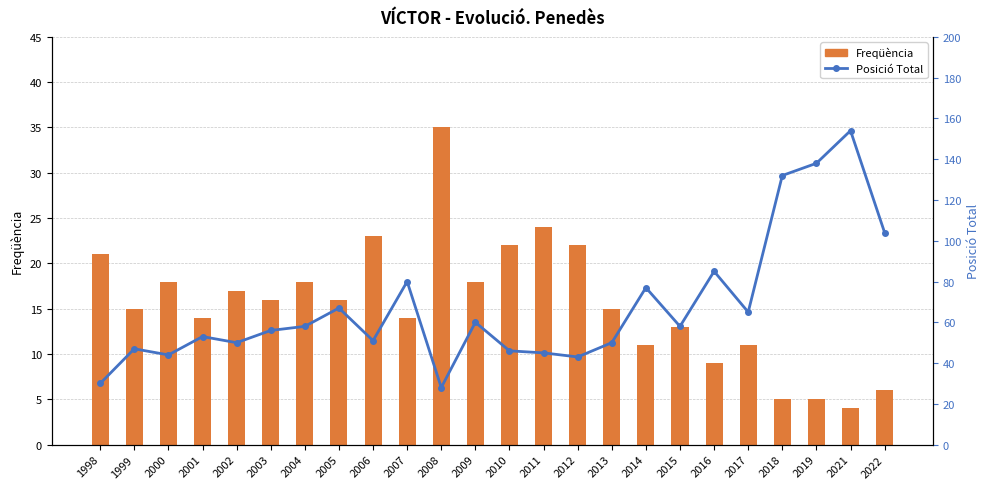

Are the bars grouped side by side (vs. stacked)?

Yes